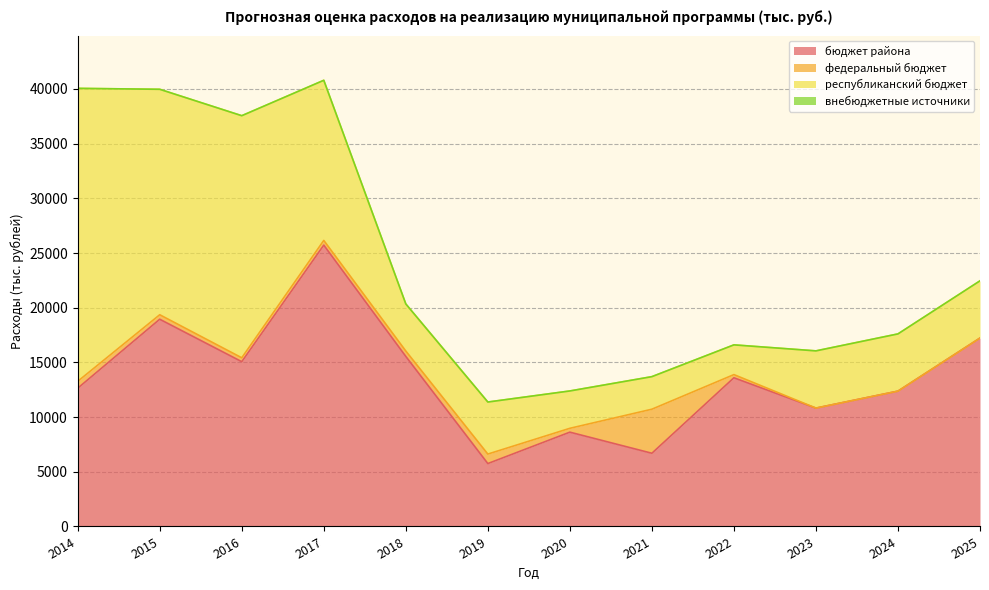

Reading right to left, what are all the values shown in this chart?

бюджет района: 17226.1	12374.0	10822.2	13595.7	6693.2	8622.7	5751.0	15547.8	25724.0	15065.7	18947.3	12639.7
федеральный бюджет: 0.0	0.0	0.0	288.9	4027.1	351.3	867.6	493.8	429.0	356.0	410.5	629.0
республиканский бюджет: 5231.2	5231.2	5231.2	2718.6	2976.8	3414.8	4758.0	4303.5	14640.0	22134.0	20613.0	26786.9
внебюджетные источники: 0.0	0.0	0.0	0.0	0.0	0.0	0.0	0.0	0.0	0.0	0.0	0.0